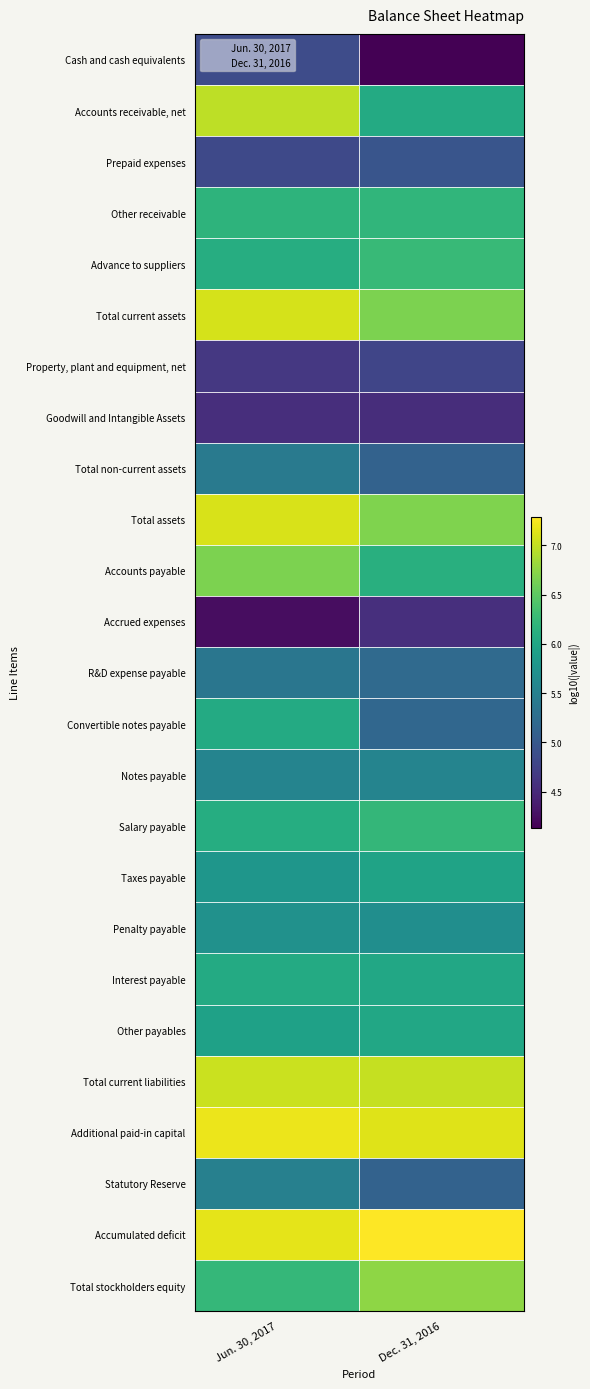

Which series has the widest spread of values?

Jun. 30, 2017